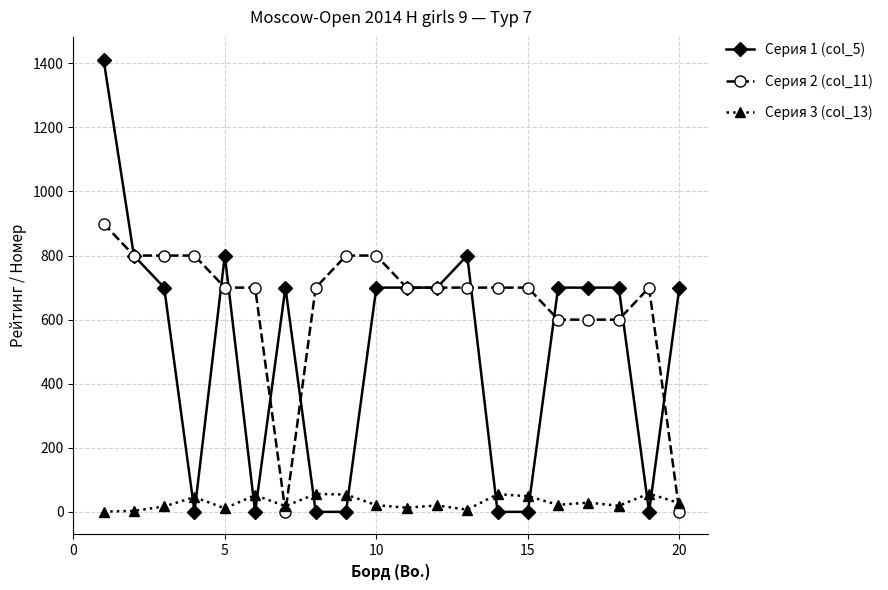

Which series has the largest total across all categories?

Серия 2 (col_11)